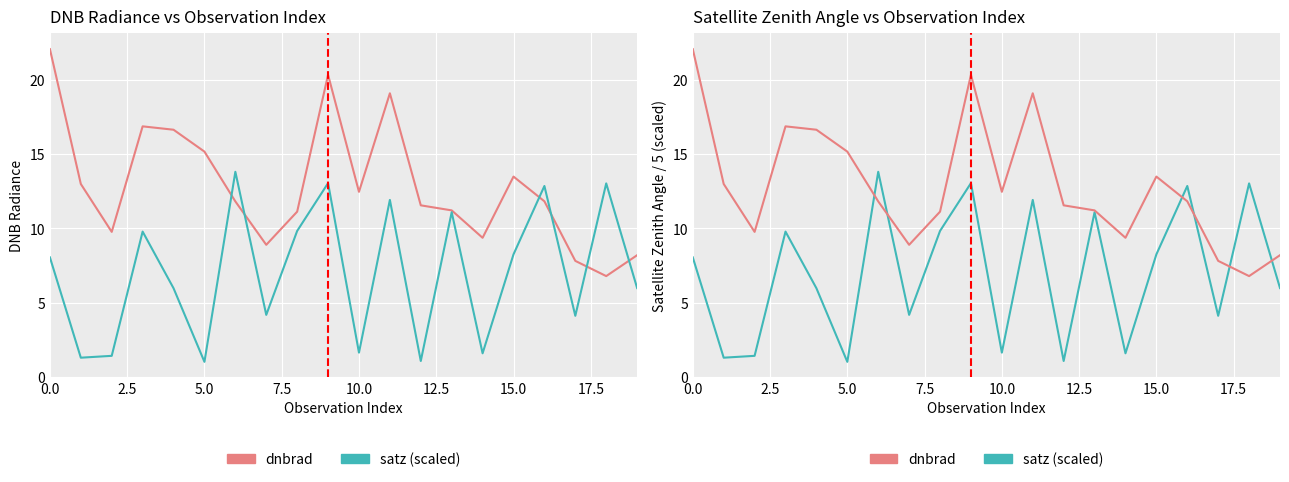

What is the value of the dnbrad point at the 8th from the left?

8.9